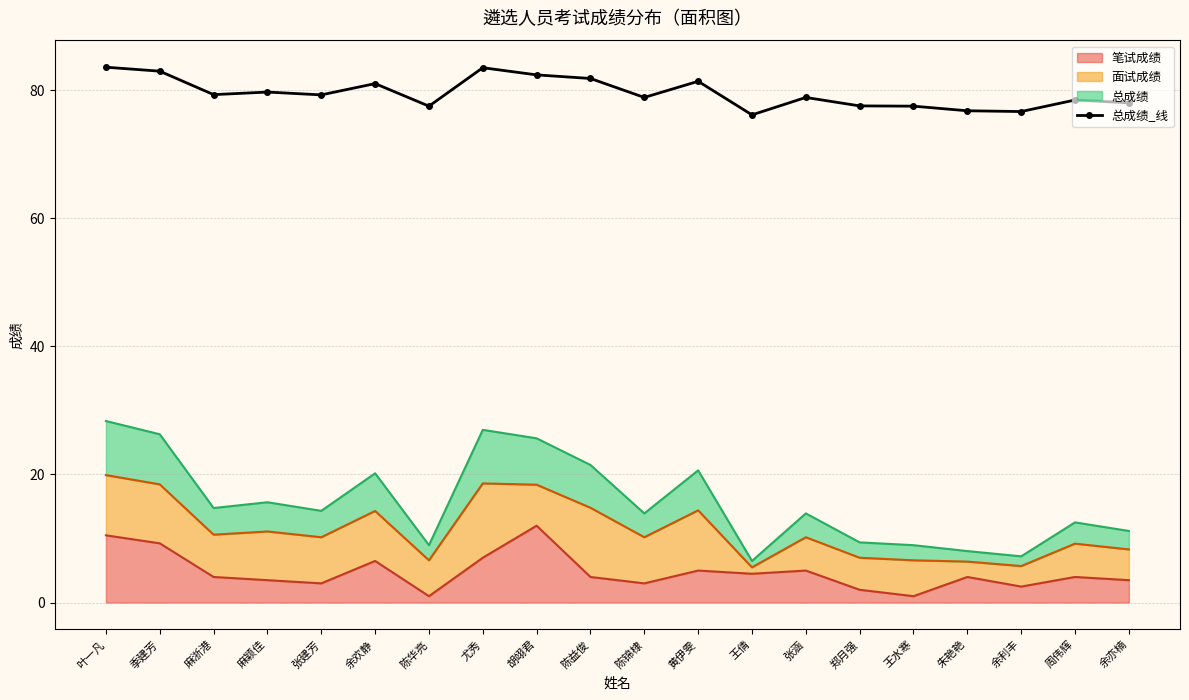

Reading left to right, extract all data points from this chart.

83.6	82.9	79.3	79.7	79.2	81.0	77.5	83.5	82.4	81.8	78.8	81.4	76.1	78.8	77.5	77.5	76.8	76.6	78.4	78.0